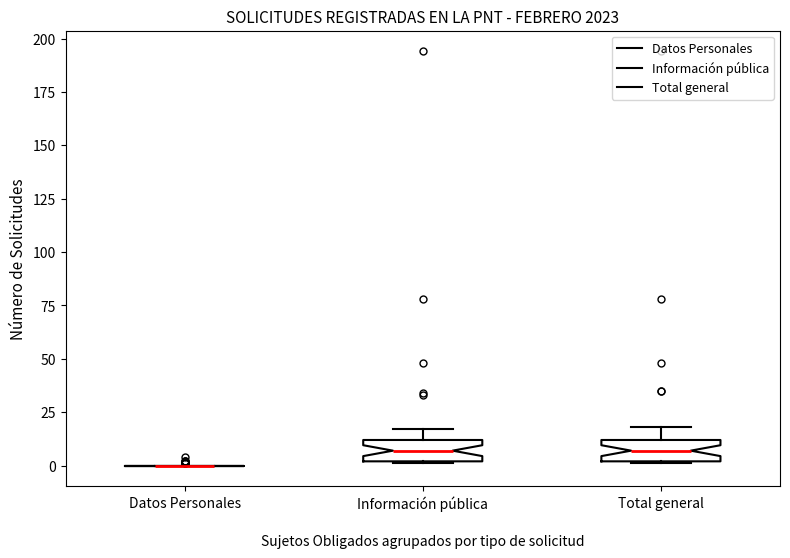

Where is the upper edge of the box for Información pública on the y-axis? The values are not printed on the chart, so give them approximately, as read against the axis.

10